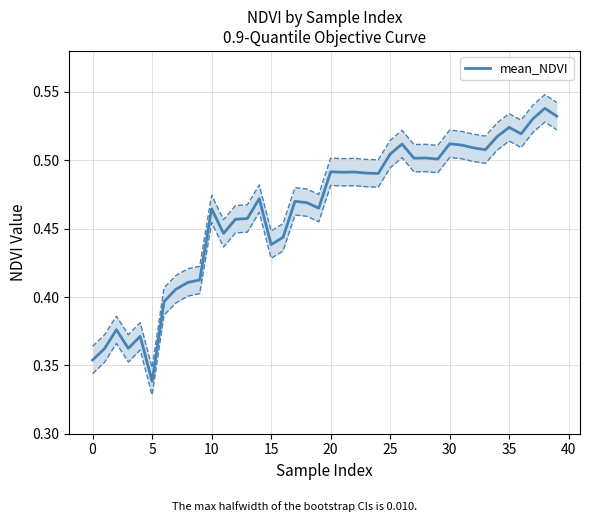

How many points are higher than both their immediate neighbors (excluding endpoints)?

12